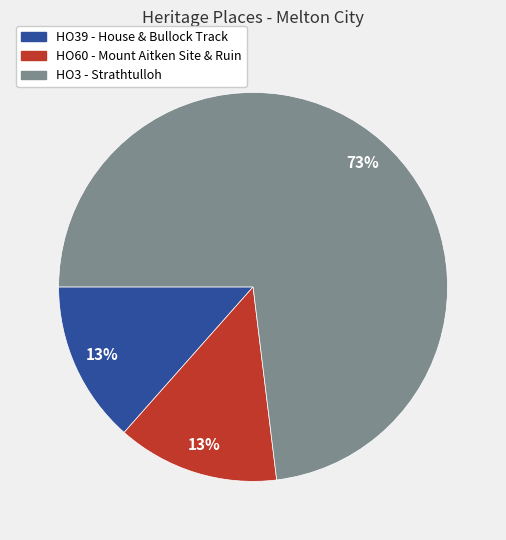

To the nearest percent, what is the combined percentage of HO60 - Mount Aitken Site & Ruin and HO3 - Strathtulloh?

87%